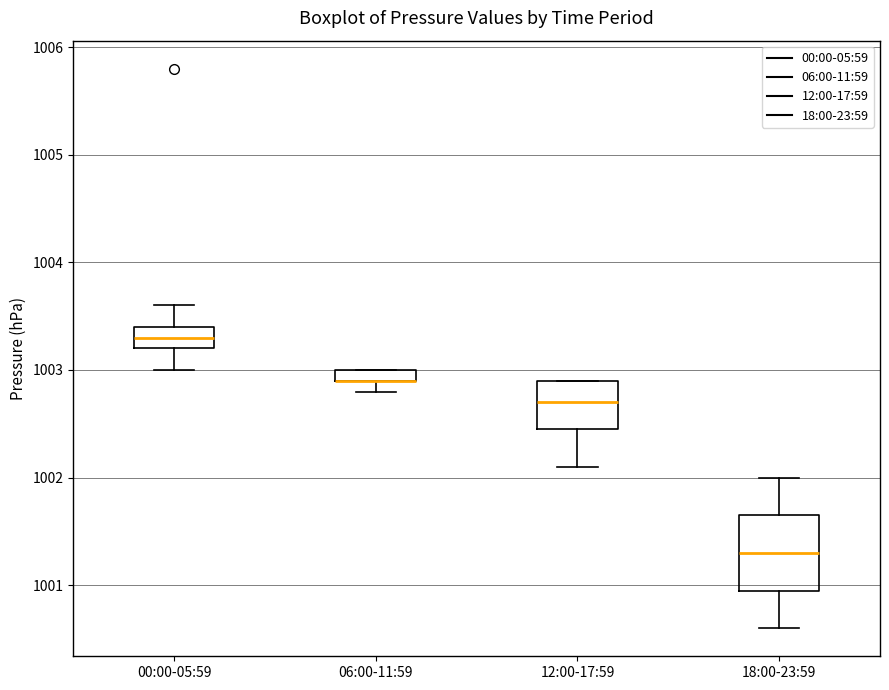

Where is the upper edge of the box for 12:00-17:59 on the y-axis? The values are not printed on the chart, so give them approximately, as read against the axis.

1002.9